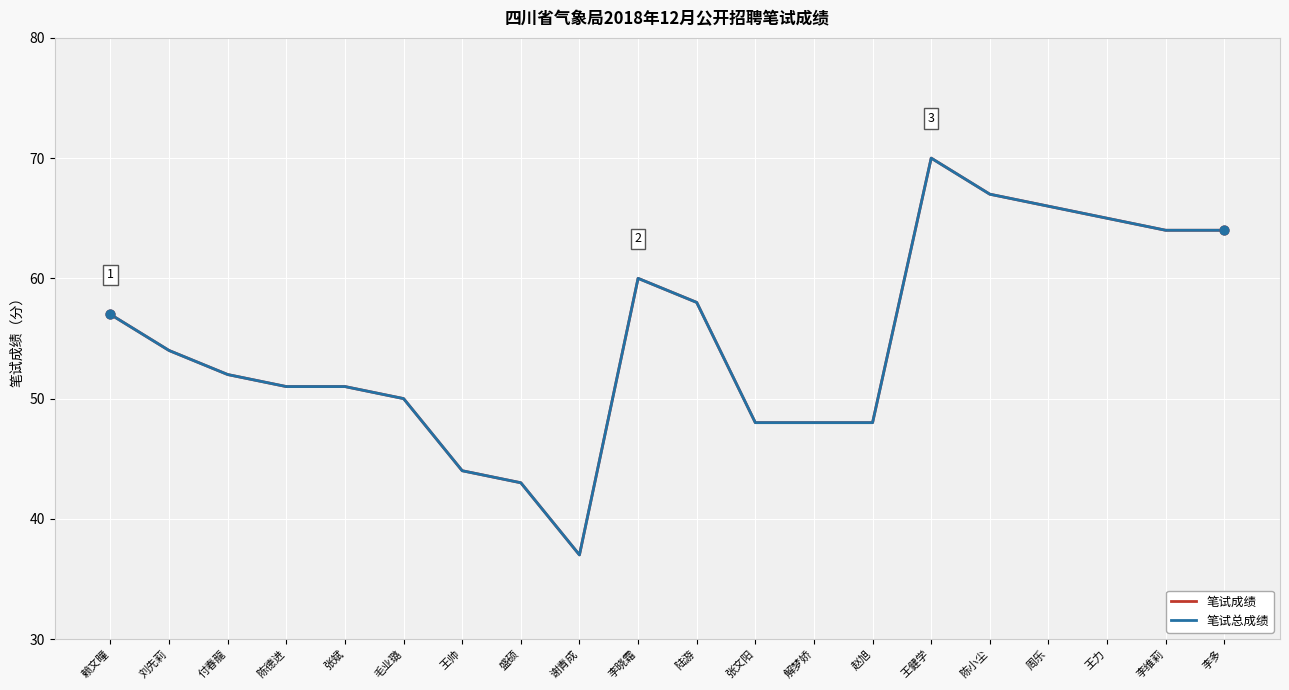

Is the value of 笔试总成绩 at 陈小尘 greater than the value of 笔试成绩 at 陈德进?

Yes